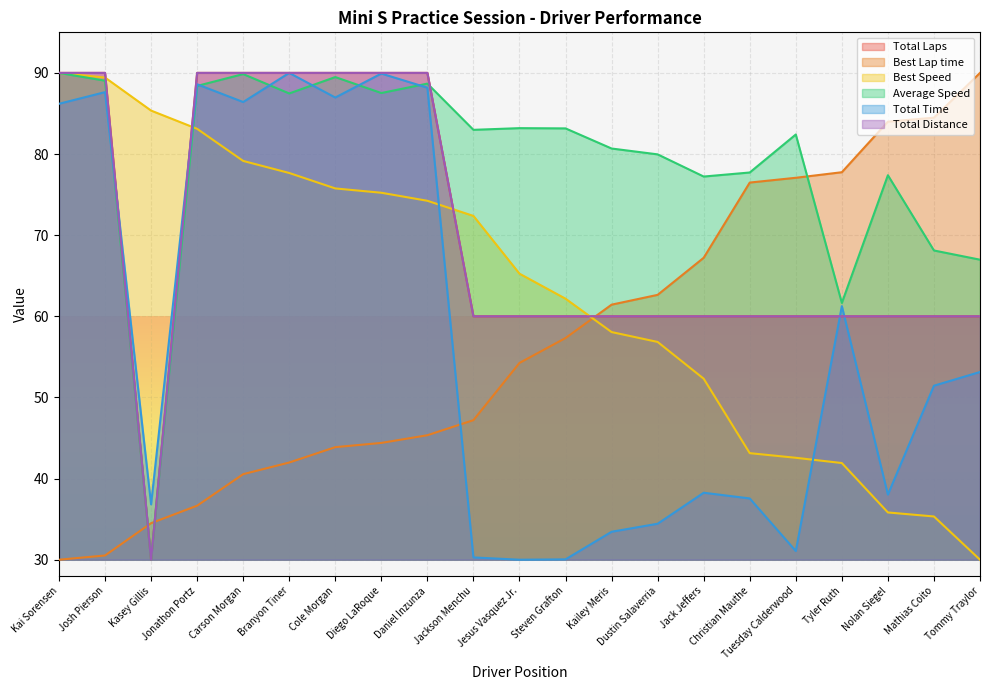

True or false: Total Time and Total Laps intersect in this chart.

True